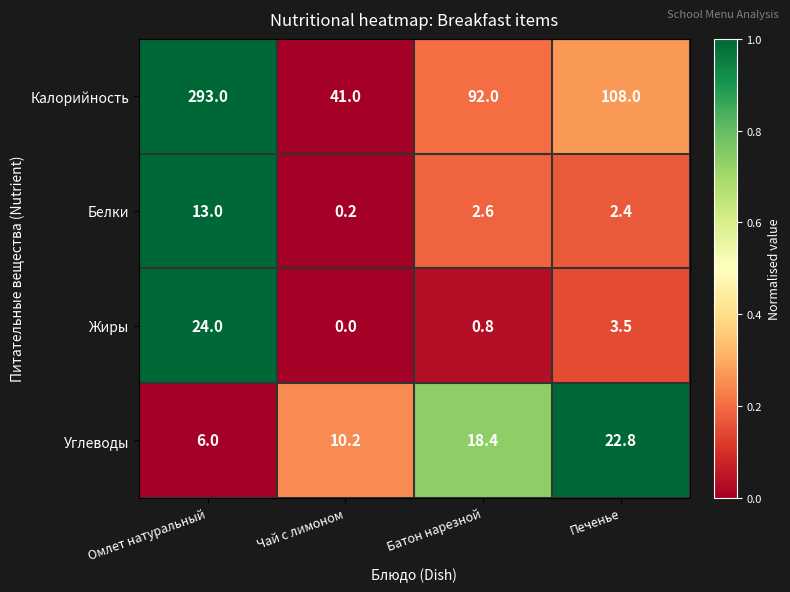

Where is Углеводы nearest to the value 14?

Чай с лимоном